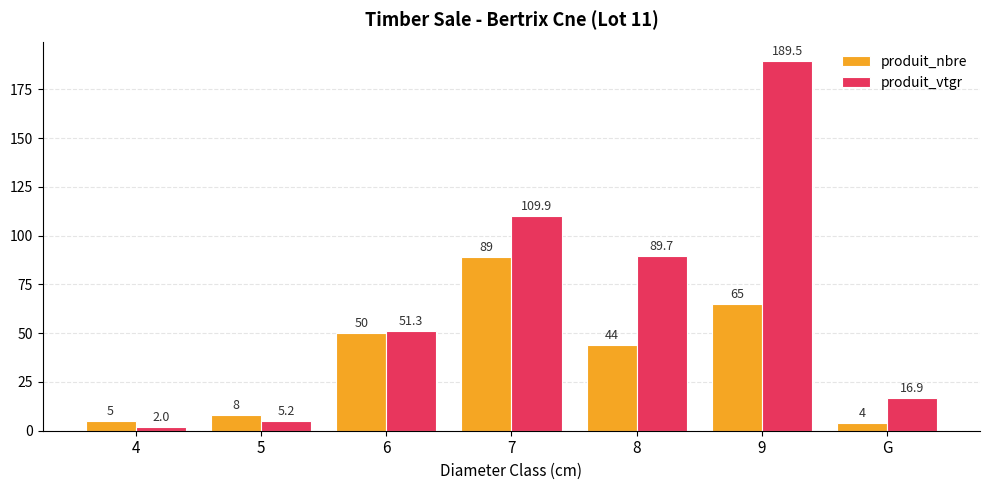

Rank the categories by produit_vtgr value from lowest to highest.

4, 5, G, 6, 8, 7, 9